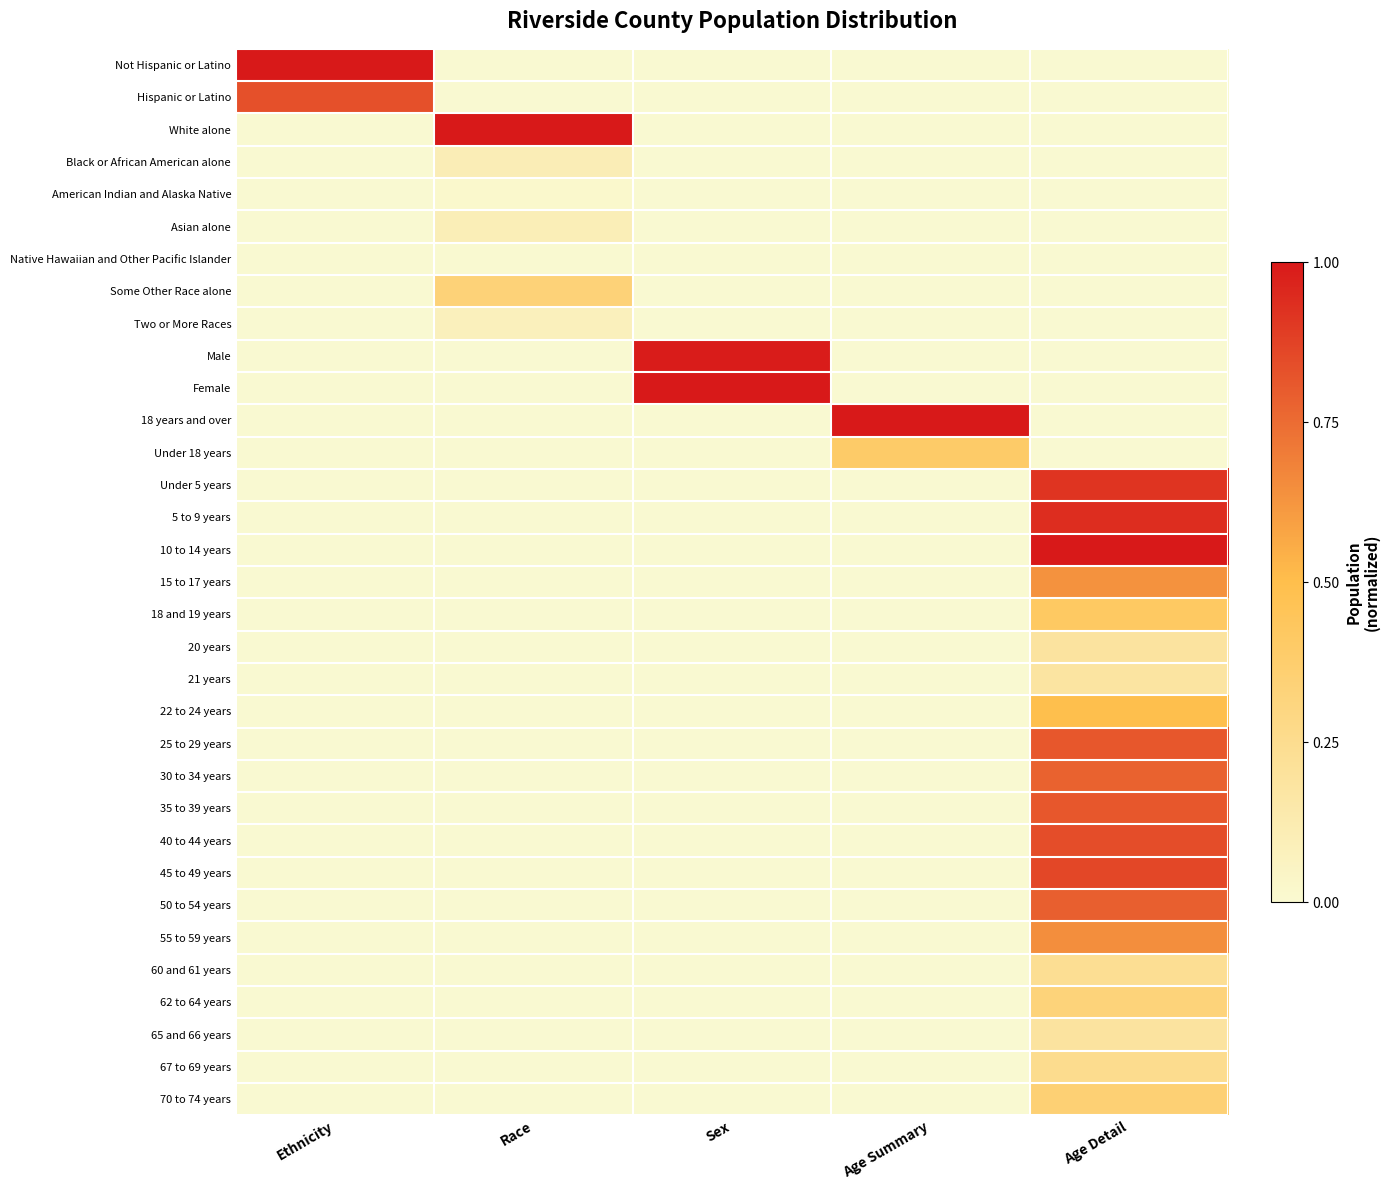

Reading left to right, transcribe all the data shown in this chart.

Not Hispanic or Latino: Ethnicity=1.0	Race=0.0	Sex=0.0	Age Summary=0.0	Age Detail=0.0
Hispanic or Latino: Ethnicity=0.8	Race=0.0	Sex=0.0	Age Summary=0.0	Age Detail=0.0
White alone: Ethnicity=0.0	Race=1.0	Sex=0.0	Age Summary=0.0	Age Detail=0.0
Black or African American alone: Ethnicity=0.0	Race=0.1	Sex=0.0	Age Summary=0.0	Age Detail=0.0
American Indian and Alaska Native: Ethnicity=0.0	Race=0.0	Sex=0.0	Age Summary=0.0	Age Detail=0.0
Asian alone: Ethnicity=0.0	Race=0.1	Sex=0.0	Age Summary=0.0	Age Detail=0.0
Native Hawaiian and Other Pacific Islander: Ethnicity=0.0	Race=0.0	Sex=0.0	Age Summary=0.0	Age Detail=0.0
Some Other Race alone: Ethnicity=0.0	Race=0.3	Sex=0.0	Age Summary=0.0	Age Detail=0.0
Two or More Races: Ethnicity=0.0	Race=0.1	Sex=0.0	Age Summary=0.0	Age Detail=0.0
Male: Ethnicity=0.0	Race=0.0	Sex=1.0	Age Summary=0.0	Age Detail=0.0
Female: Ethnicity=0.0	Race=0.0	Sex=1.0	Age Summary=0.0	Age Detail=0.0
18 years and over: Ethnicity=0.0	Race=0.0	Sex=0.0	Age Summary=1.0	Age Detail=0.0
Under 18 years: Ethnicity=0.0	Race=0.0	Sex=0.0	Age Summary=0.4	Age Detail=0.0
Under 5 years: Ethnicity=0.0	Race=0.0	Sex=0.0	Age Summary=0.0	Age Detail=0.9
5 to 9 years: Ethnicity=0.0	Race=0.0	Sex=0.0	Age Summary=0.0	Age Detail=0.9
10 to 14 years: Ethnicity=0.0	Race=0.0	Sex=0.0	Age Summary=0.0	Age Detail=1.0
15 to 17 years: Ethnicity=0.0	Race=0.0	Sex=0.0	Age Summary=0.0	Age Detail=0.6
18 and 19 years: Ethnicity=0.0	Race=0.0	Sex=0.0	Age Summary=0.0	Age Detail=0.4
20 years: Ethnicity=0.0	Race=0.0	Sex=0.0	Age Summary=0.0	Age Detail=0.2
21 years: Ethnicity=0.0	Race=0.0	Sex=0.0	Age Summary=0.0	Age Detail=0.2
22 to 24 years: Ethnicity=0.0	Race=0.0	Sex=0.0	Age Summary=0.0	Age Detail=0.5
25 to 29 years: Ethnicity=0.0	Race=0.0	Sex=0.0	Age Summary=0.0	Age Detail=0.8
30 to 34 years: Ethnicity=0.0	Race=0.0	Sex=0.0	Age Summary=0.0	Age Detail=0.8
35 to 39 years: Ethnicity=0.0	Race=0.0	Sex=0.0	Age Summary=0.0	Age Detail=0.8
40 to 44 years: Ethnicity=0.0	Race=0.0	Sex=0.0	Age Summary=0.0	Age Detail=0.8
45 to 49 years: Ethnicity=0.0	Race=0.0	Sex=0.0	Age Summary=0.0	Age Detail=0.9
50 to 54 years: Ethnicity=0.0	Race=0.0	Sex=0.0	Age Summary=0.0	Age Detail=0.8
55 to 59 years: Ethnicity=0.0	Race=0.0	Sex=0.0	Age Summary=0.0	Age Detail=0.6
60 and 61 years: Ethnicity=0.0	Race=0.0	Sex=0.0	Age Summary=0.0	Age Detail=0.2
62 to 64 years: Ethnicity=0.0	Race=0.0	Sex=0.0	Age Summary=0.0	Age Detail=0.3
65 and 66 years: Ethnicity=0.0	Race=0.0	Sex=0.0	Age Summary=0.0	Age Detail=0.2
67 to 69 years: Ethnicity=0.0	Race=0.0	Sex=0.0	Age Summary=0.0	Age Detail=0.3
70 to 74 years: Ethnicity=0.0	Race=0.0	Sex=0.0	Age Summary=0.0	Age Detail=0.3